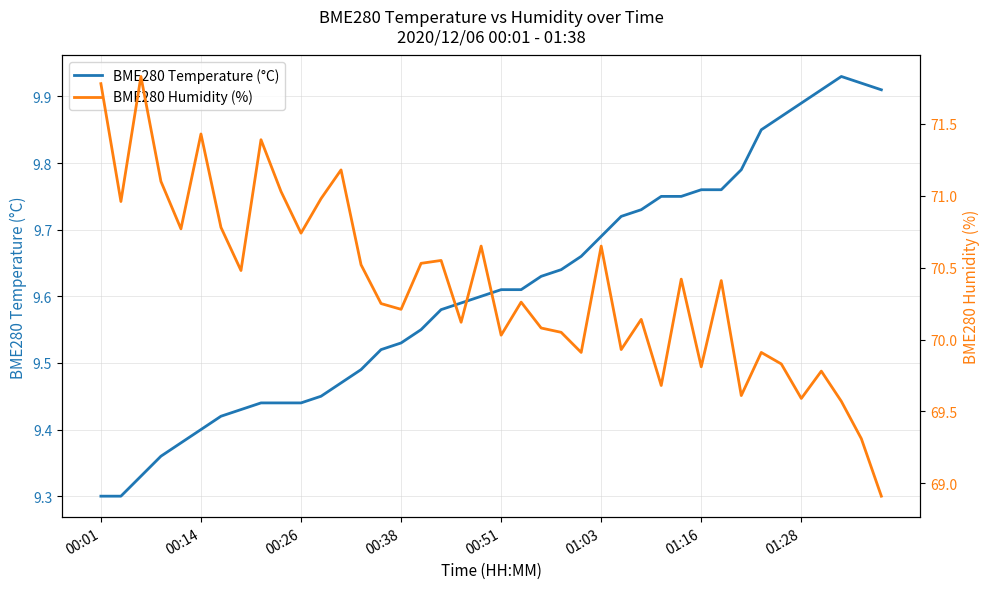

Which series has the largest total across all categories?

BME280 Humidity (%)